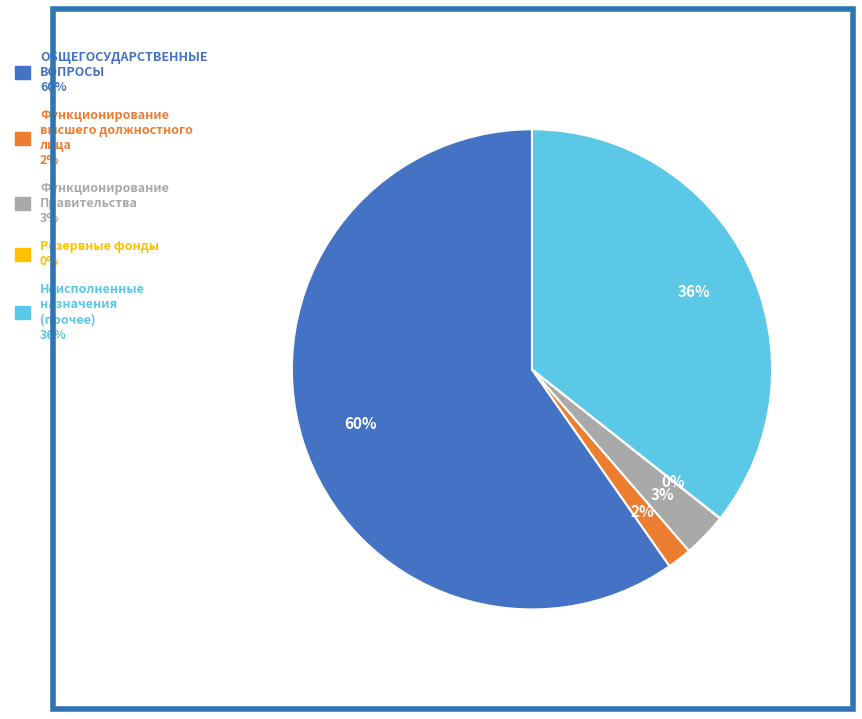

Is there a majority slice in this chart?

Yes